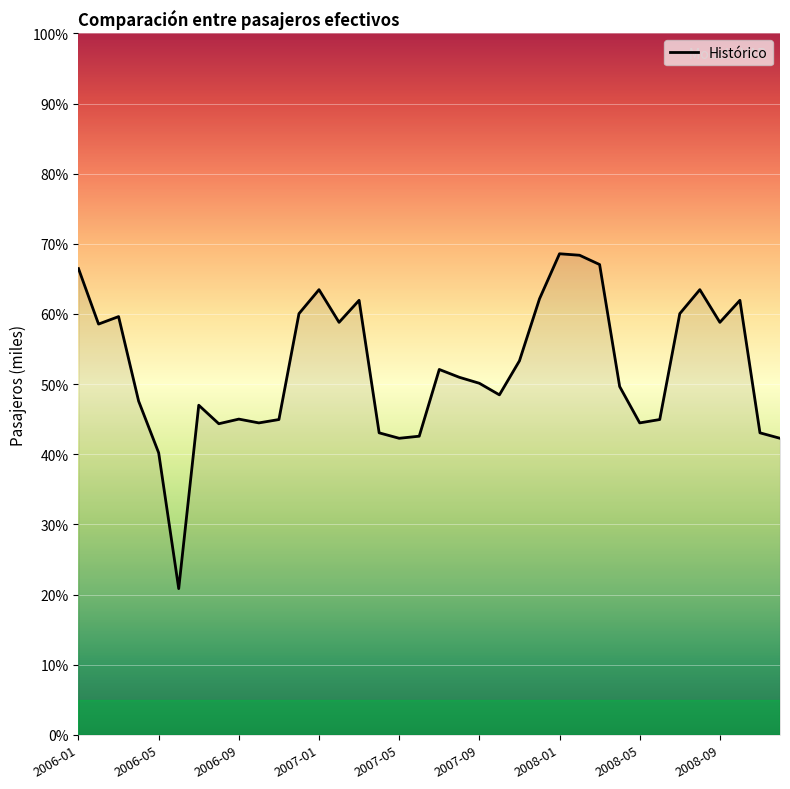

What is the difference between the maximum and minimum values?

47.7